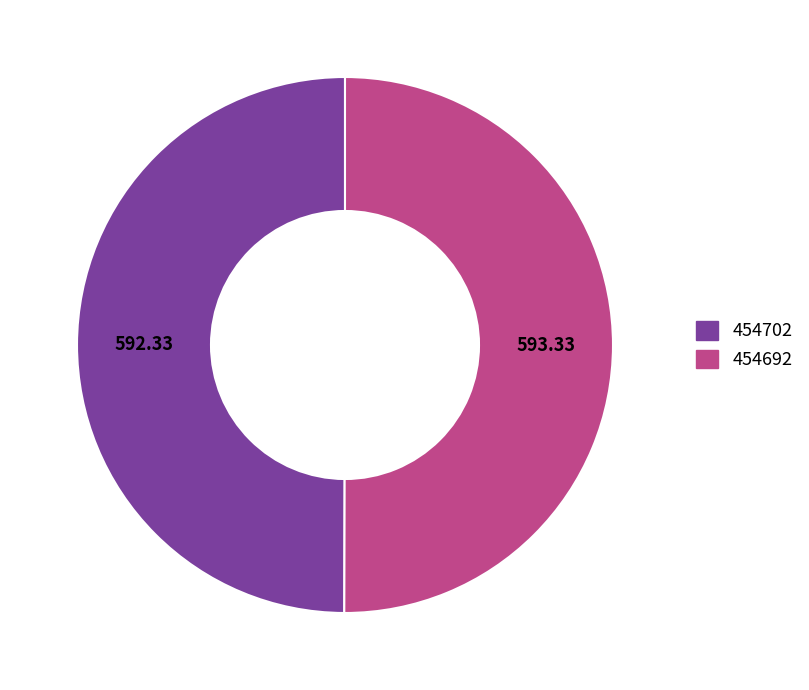

Is the sum of 454702 and 454692 greater than half?

Yes